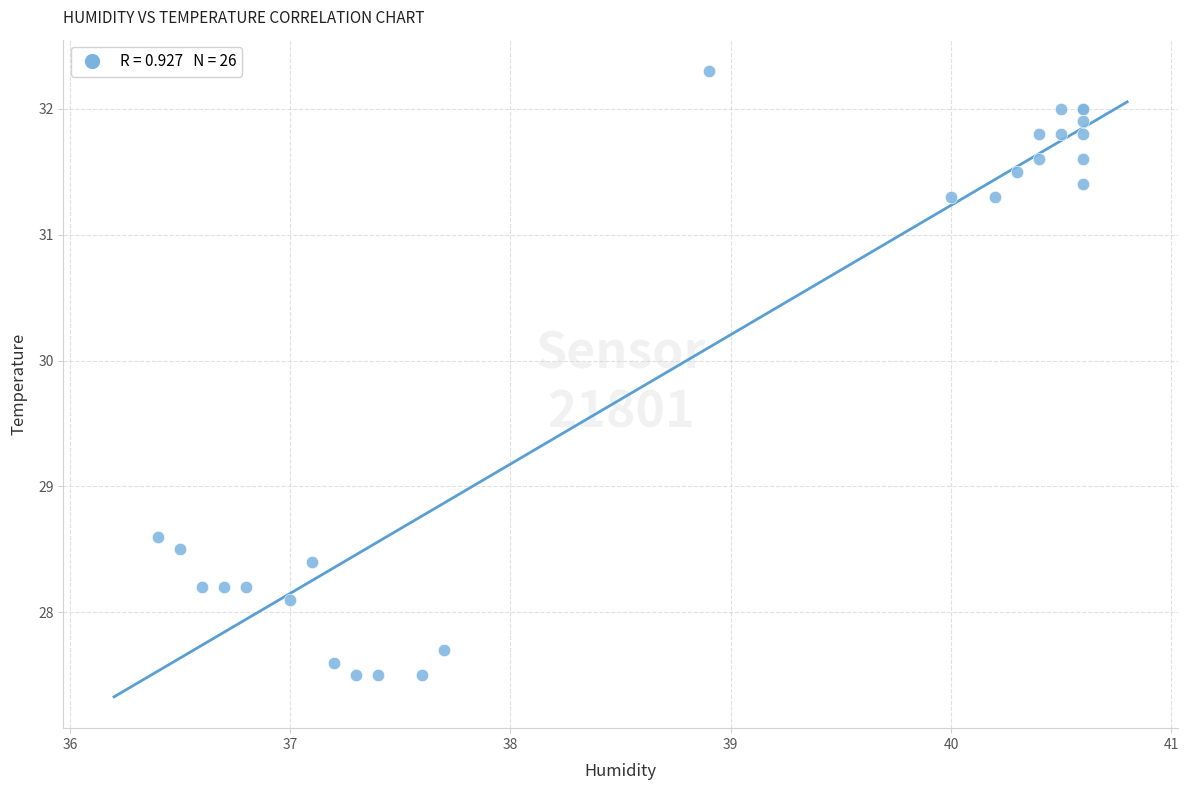

What Y value in the scatter plot is closest to 29?

28.6